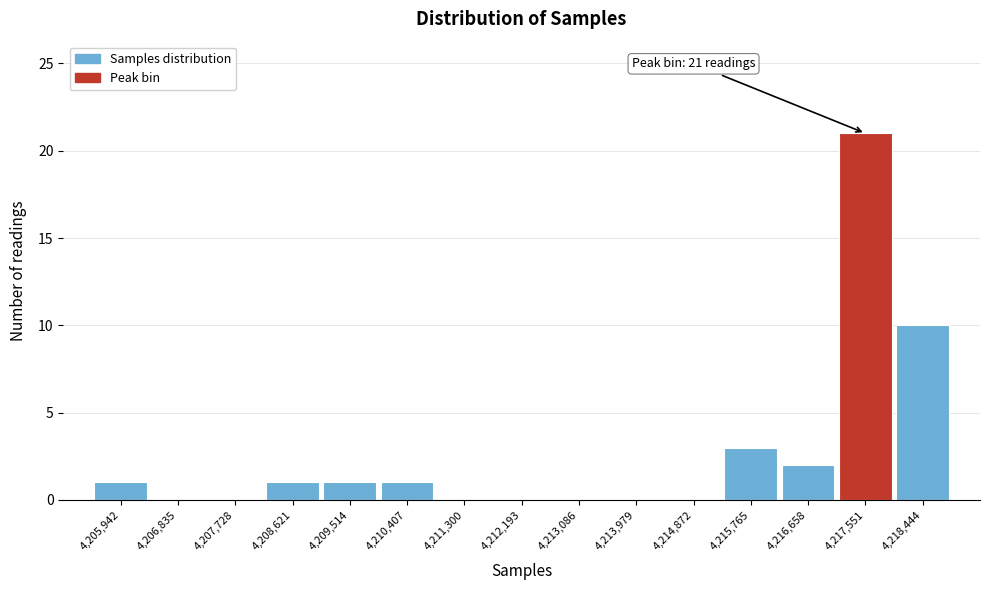

Reading right to left, extract all data points from this chart.

4,218,444=10	4,217,551=21	4,216,658=2	4,215,765=3	4,214,872=0	4,213,979=0	4,213,086=0	4,212,193=0	4,211,300=0	4,210,407=1	4,209,514=1	4,208,621=1	4,207,728=0	4,206,835=0	4,205,942=1